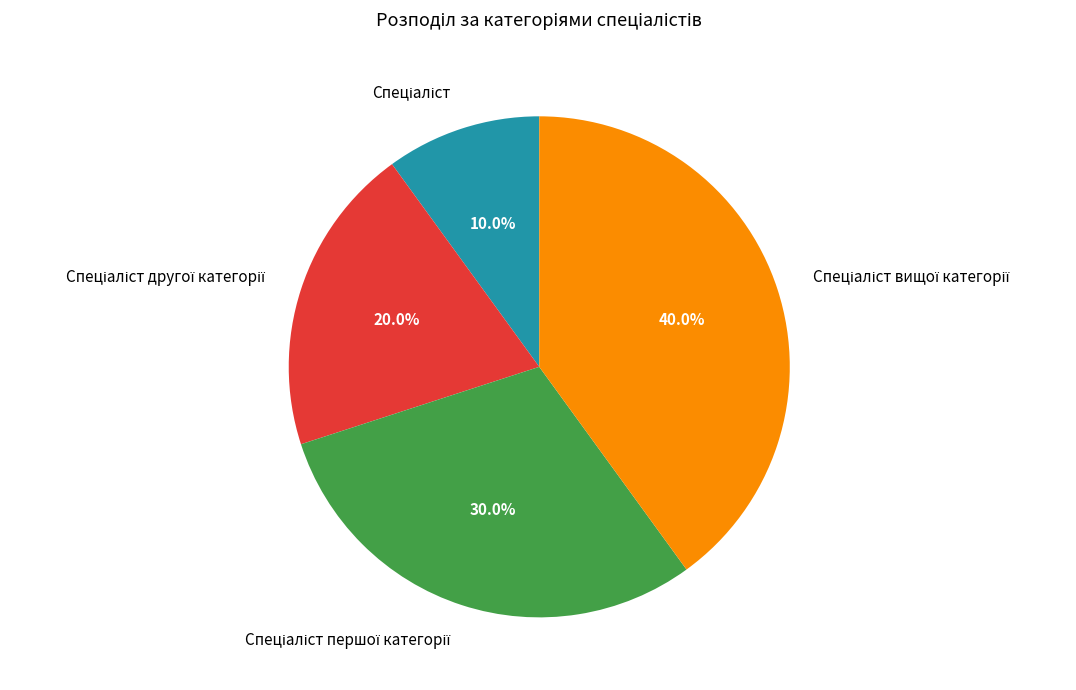

Does any single category account for the majority?

No